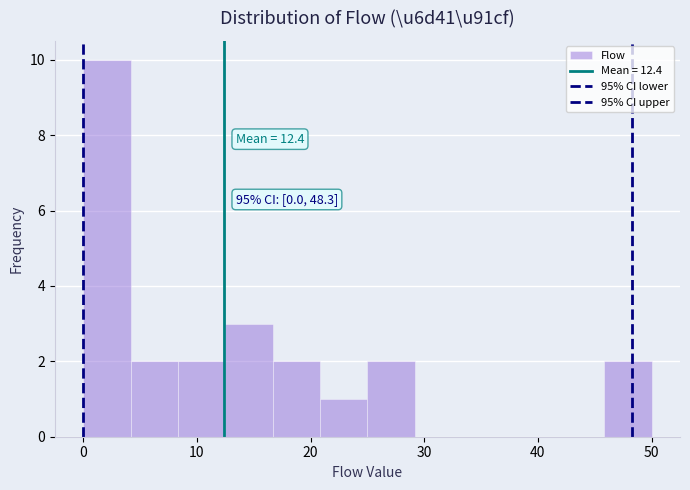

Over which range of the x-axis is the bar tallest?

0 to 4